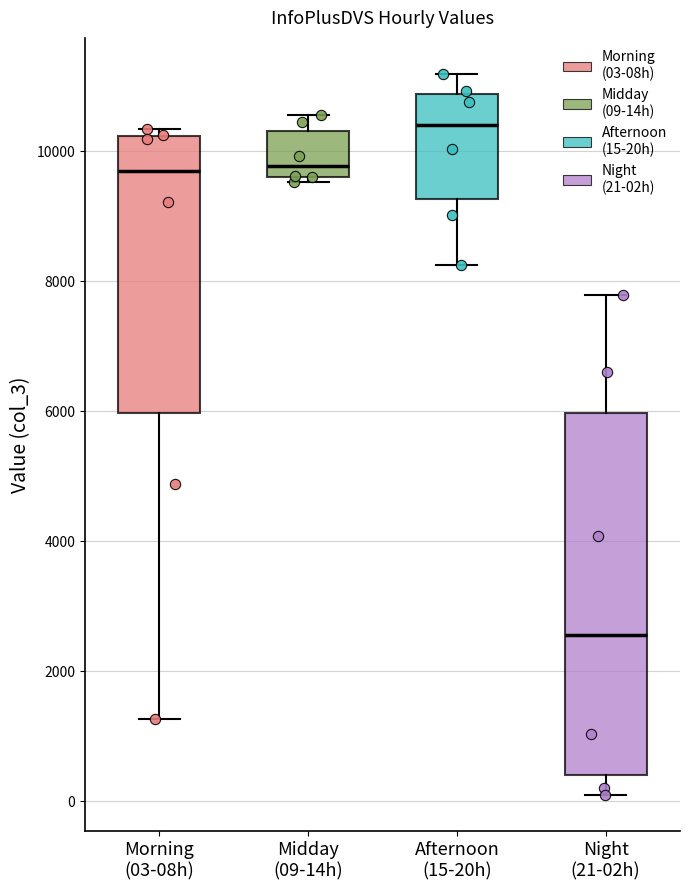

Reading left to right, read every box against the y-axis: the position of its median line, the range the box covers, and the ends of its whiskers. The values are not printed on the chart, so give them approximately, as read against the axis.

Morning (03-08h): median 9800, box 6000 to 10200, whiskers 1200 to 10400
Midday (09-14h): median 9800, box 9600 to 10400, whiskers 9600 (just below the box's lower edge) to 10600
Afternoon (15-20h): median 10400, box 9200 to 10800, whiskers 8200 to 11200
Night (21-02h): median 2600, box 400 to 6000, whiskers 0 to 7800